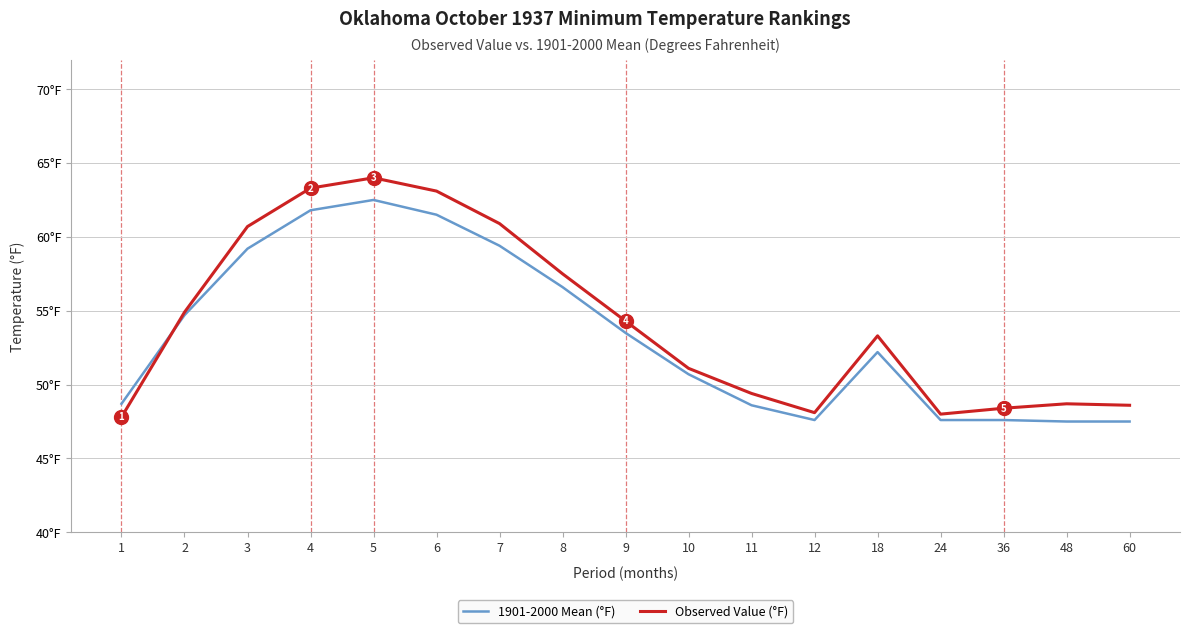

Is this an area chart (filled region under the line)?

No